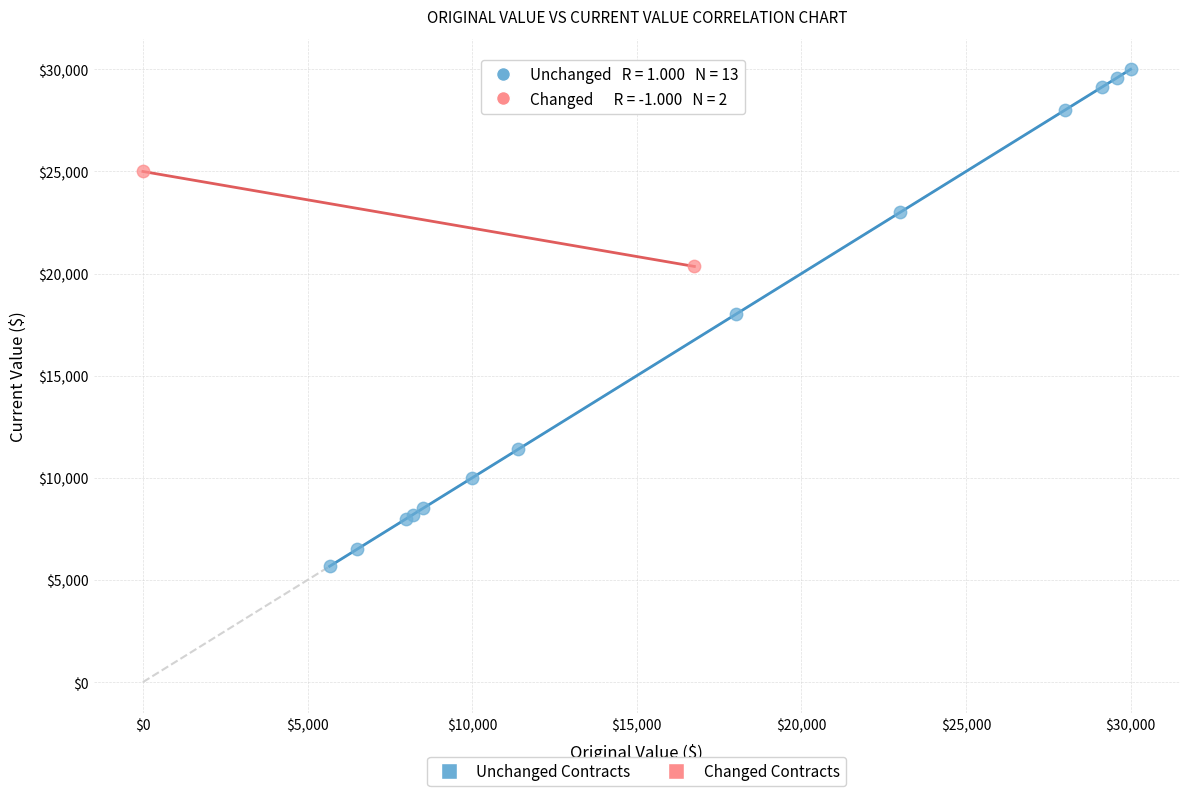

Which series contains the lowest Y value?

Unchanged Contracts